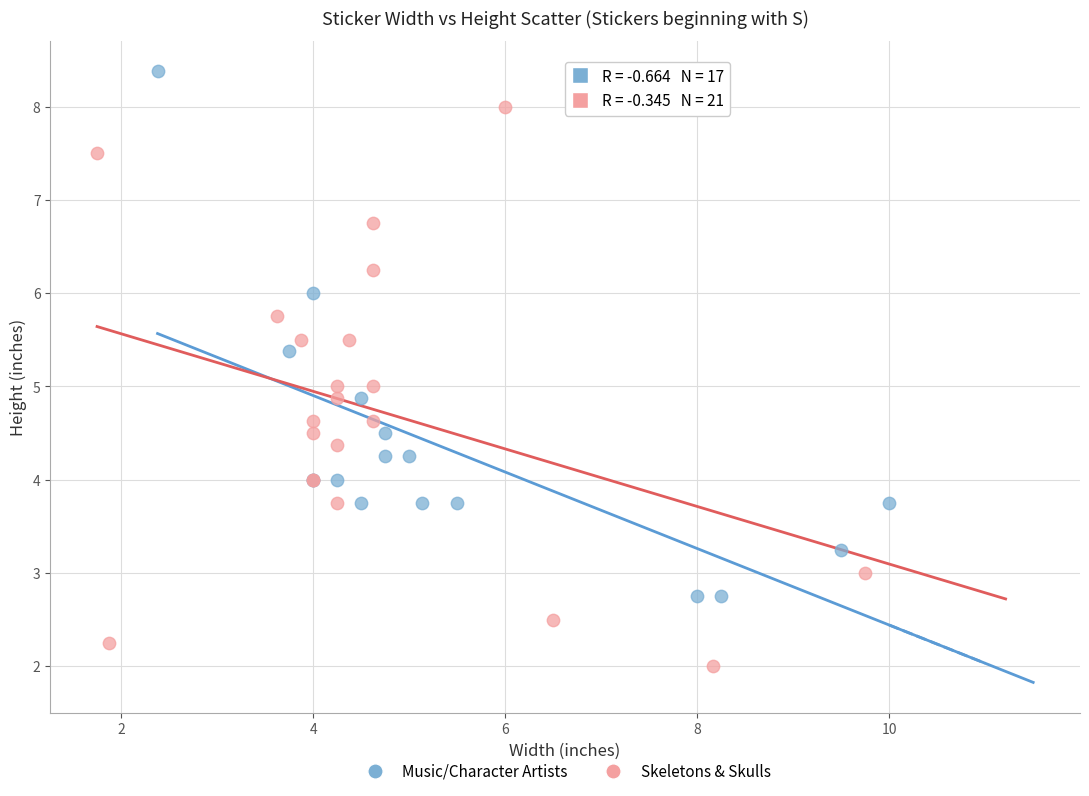

Which series contains the highest Y value?

Music/Character Artists